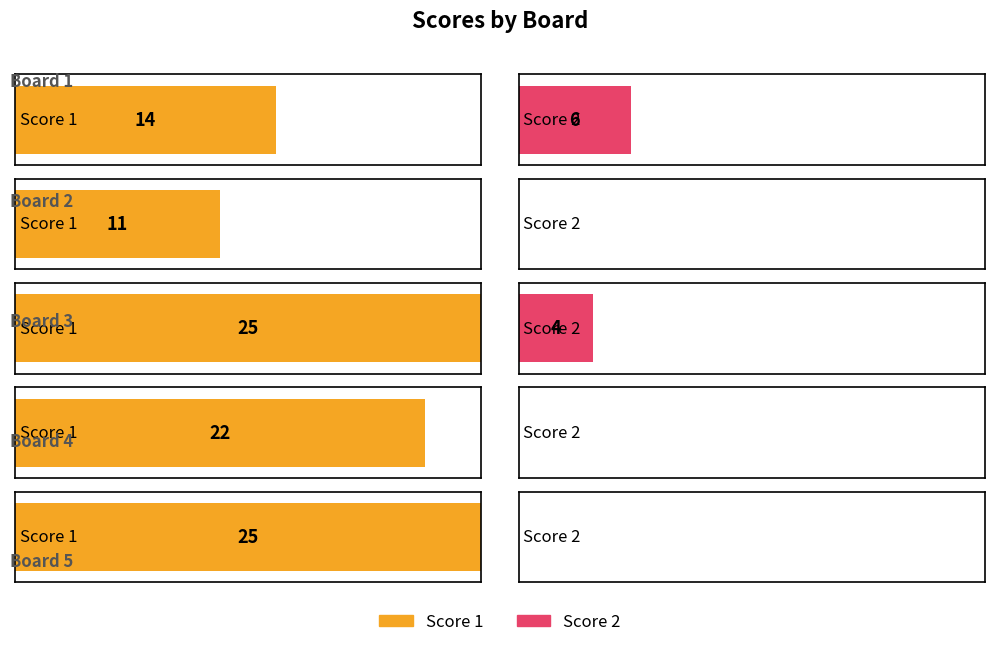

Which label corresponds to the smallest value in the chart?

Board 2